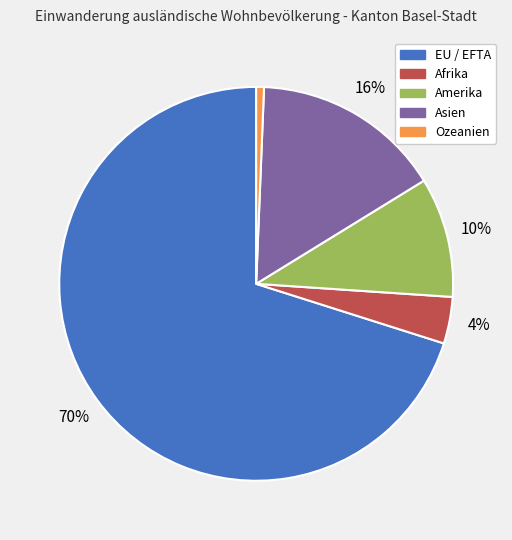

To the nearest percent, what portion does Amerika represent?

10%